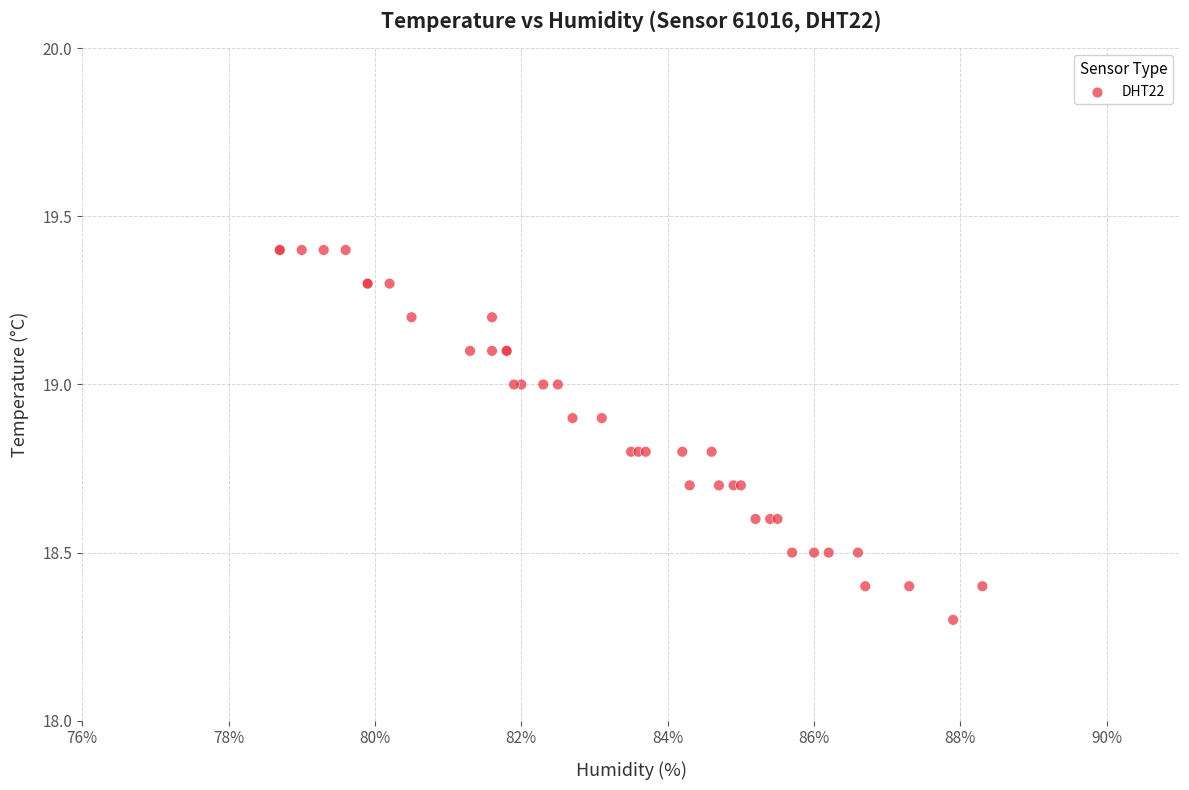

What Y value in the scatter plot is closest to 18?

18.3